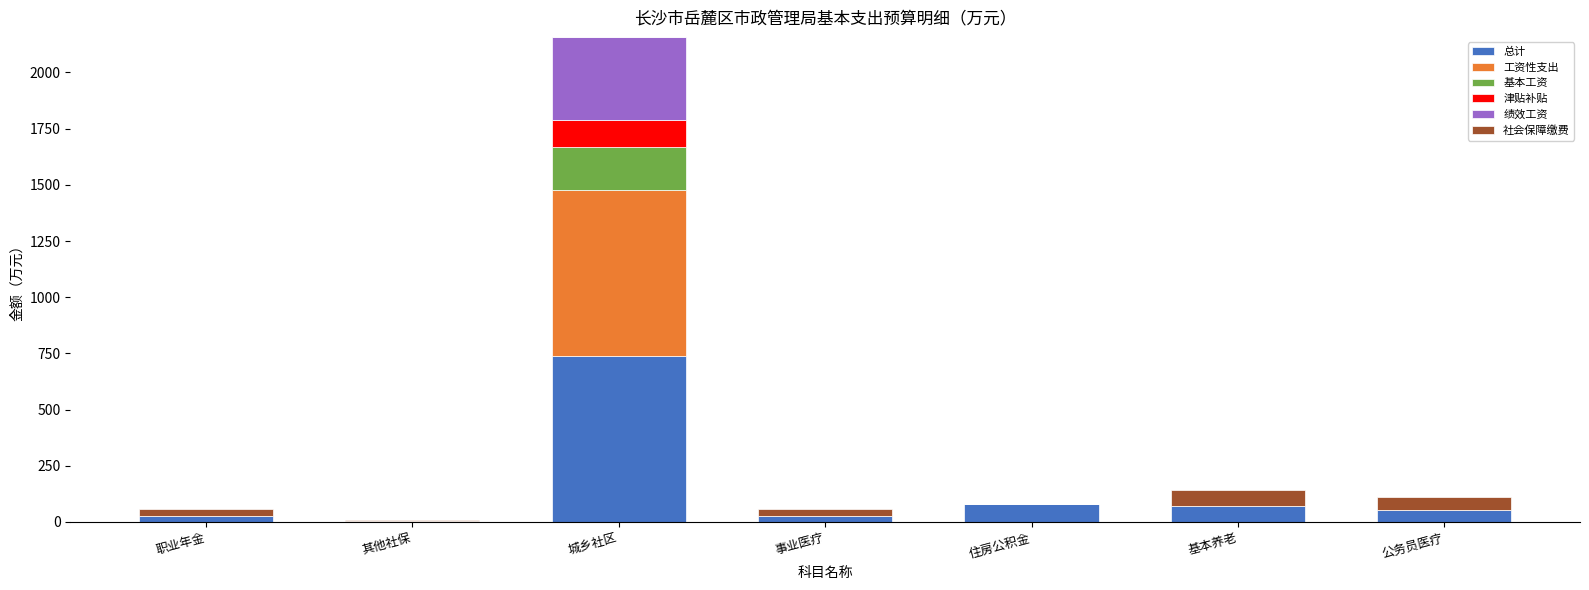

Is it true that 总计 equals 1055.7 at 城乡社区?

False